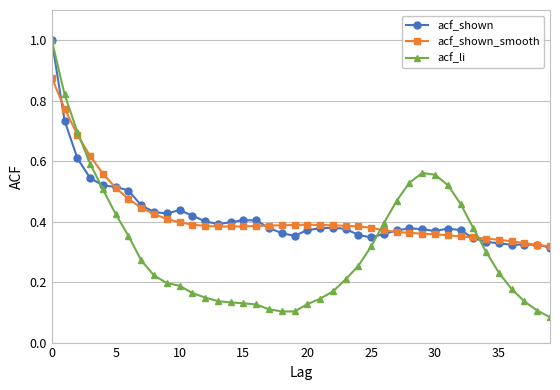

Which series has the widest spread of values?

acf_li